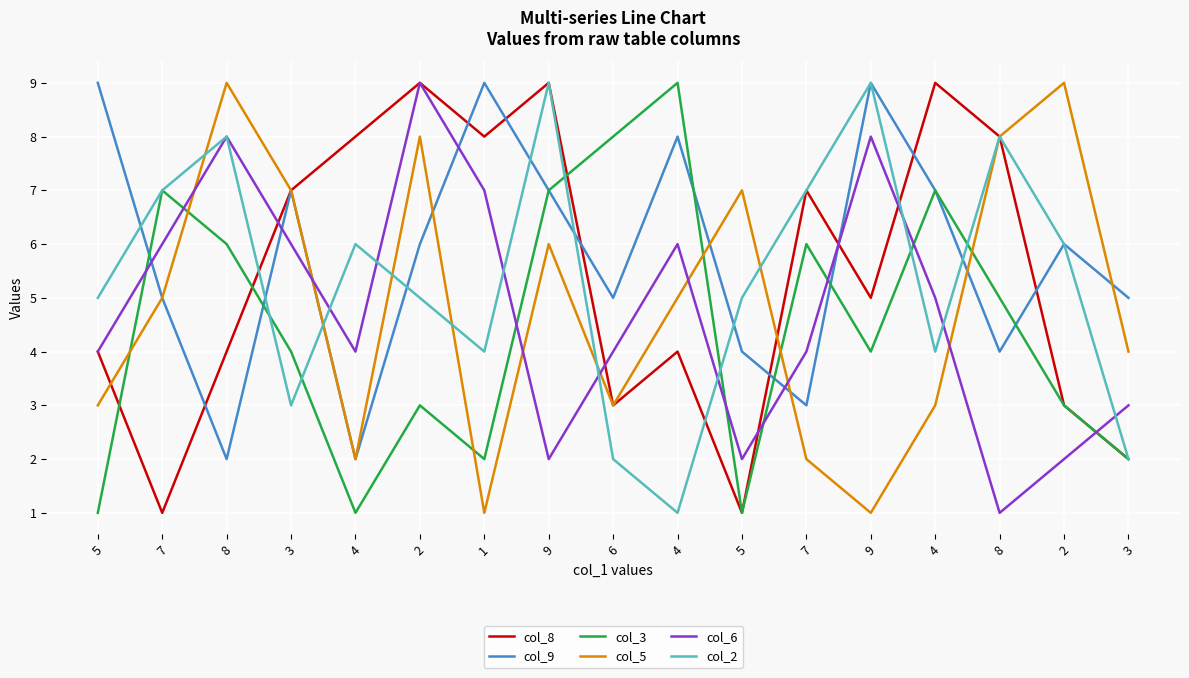

What is the approximate value of col_3 at 8?

6